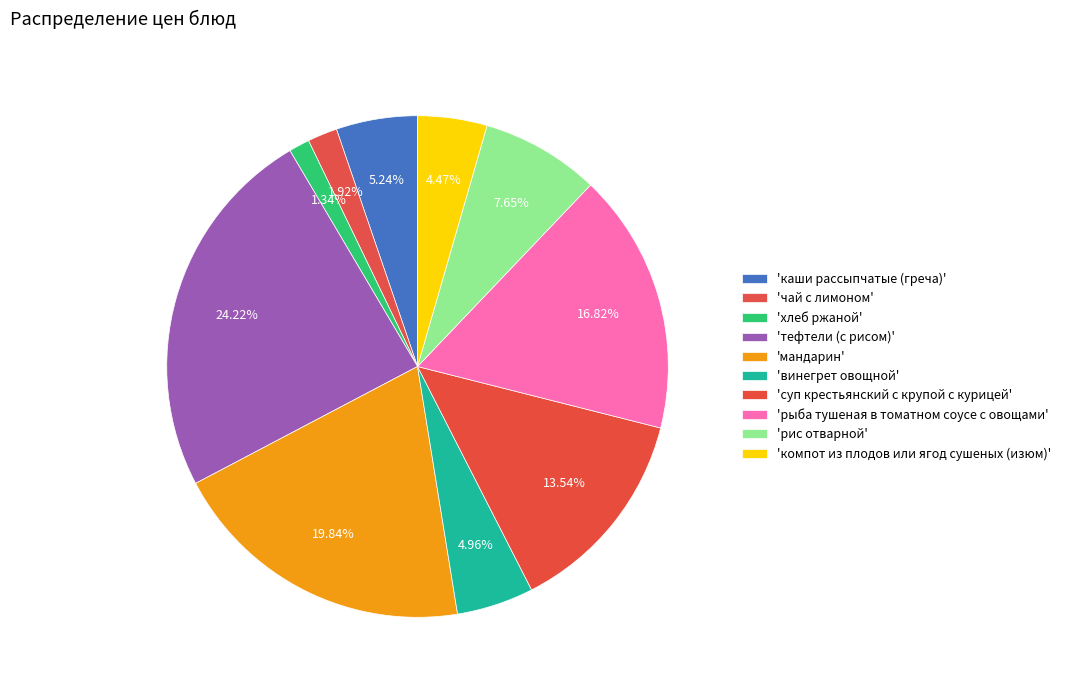

How many slices are in this pie chart?

10